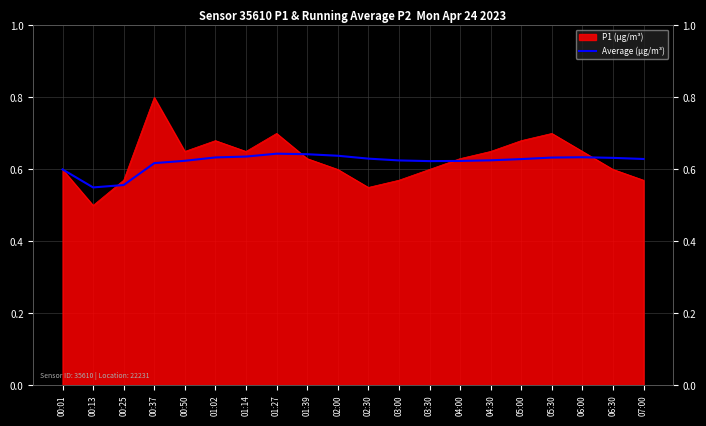

What value does the data have at 00:01?

0.6